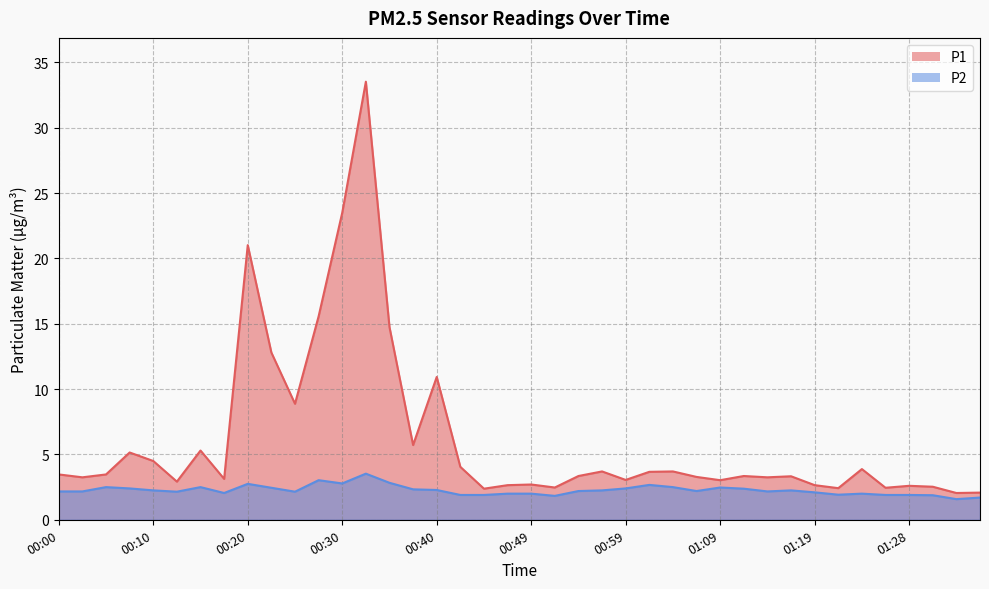

Where is the first local maximum for P2?

00:05